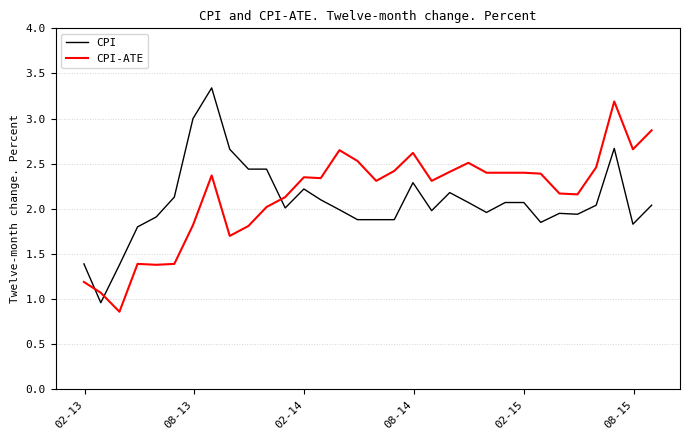

After their last crossing, which series has the higher values: CPI-ATE or CPI?

CPI-ATE